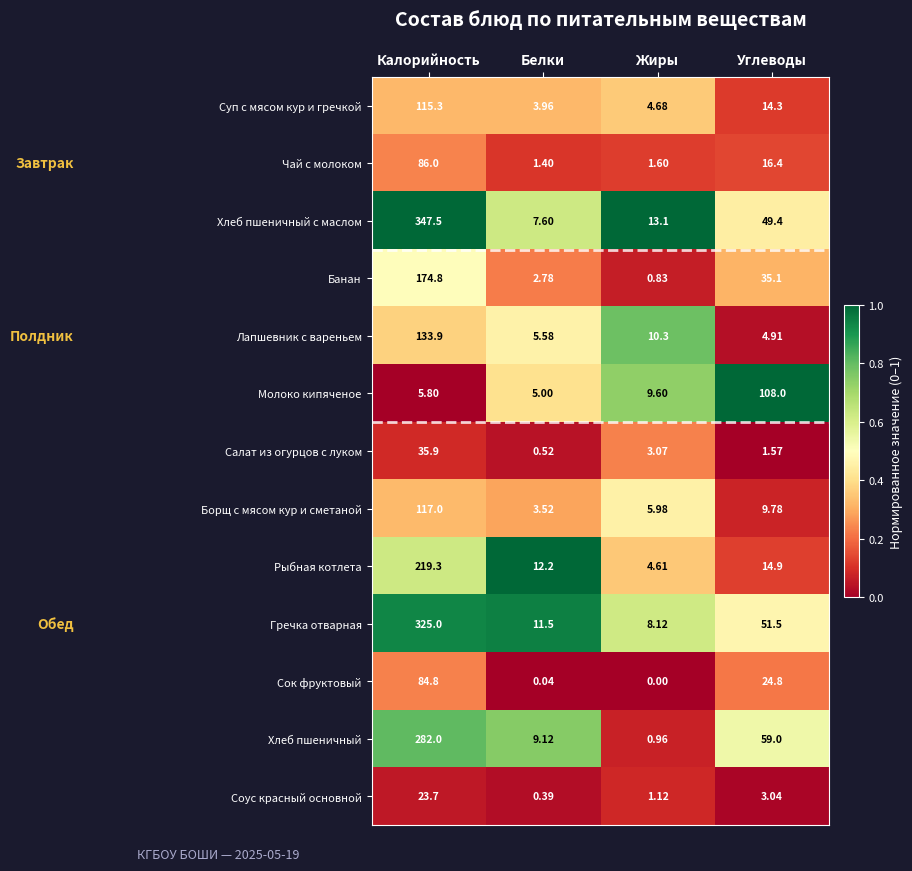

Where is Гречка отварная nearest to the value 166?

Углеводы